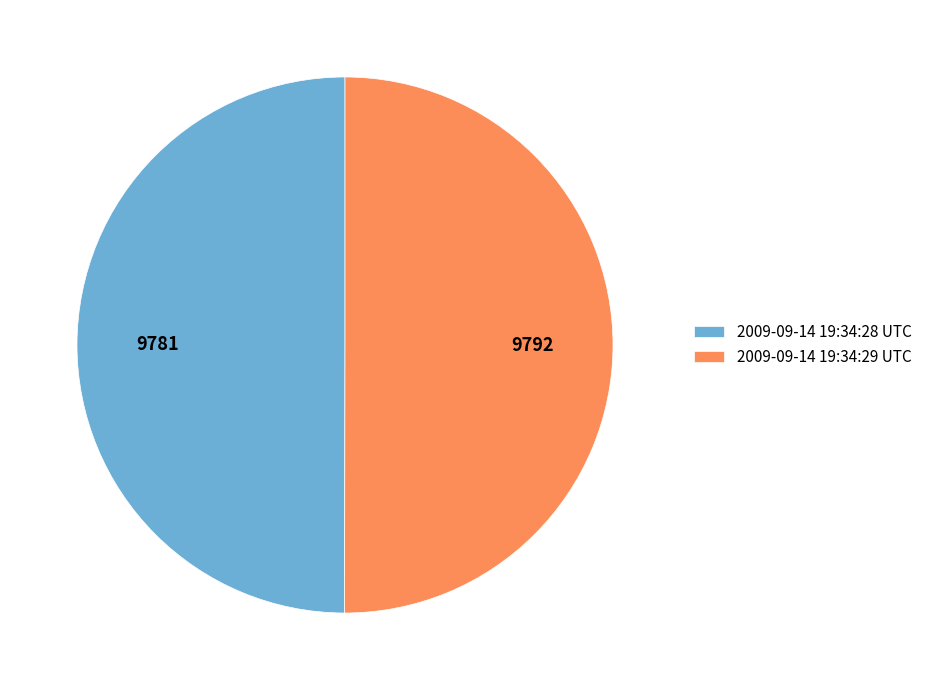

How many segments does this pie chart have?

2